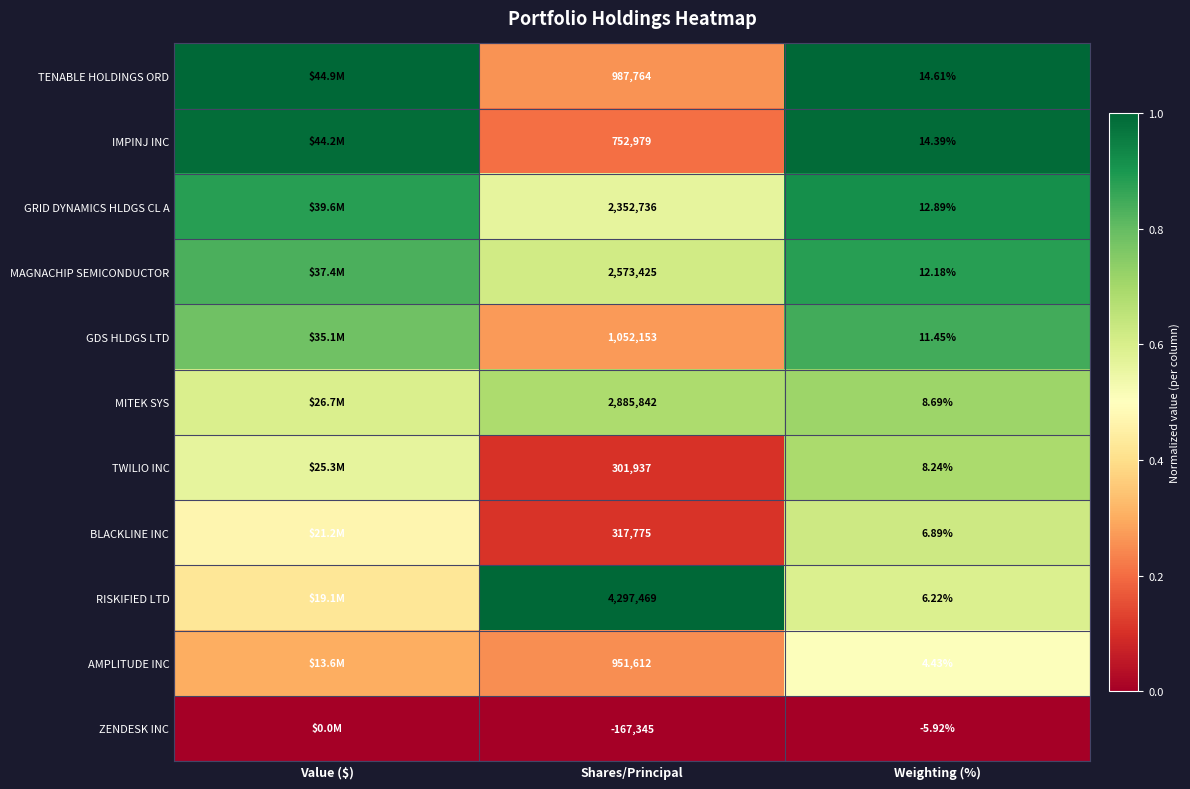

Between Shares/Principal and Weighting (%), which series saw the biggest shift?

RISKIFIED LTD